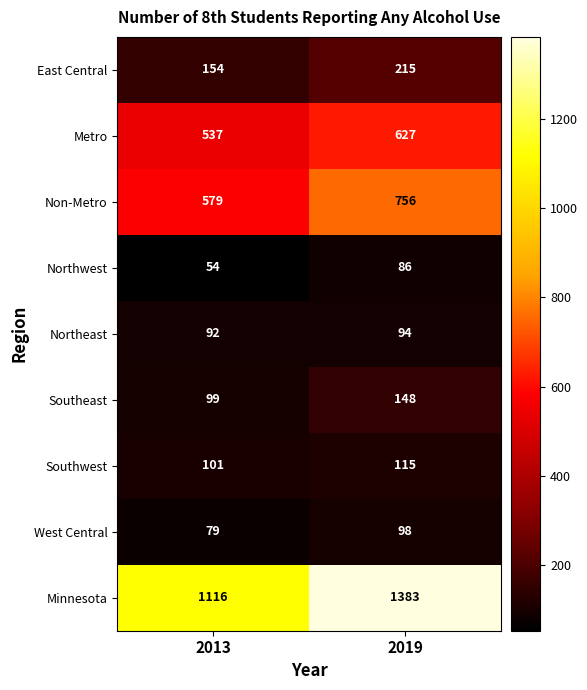

What is the spread (max minus min) of values at 2013?

1062